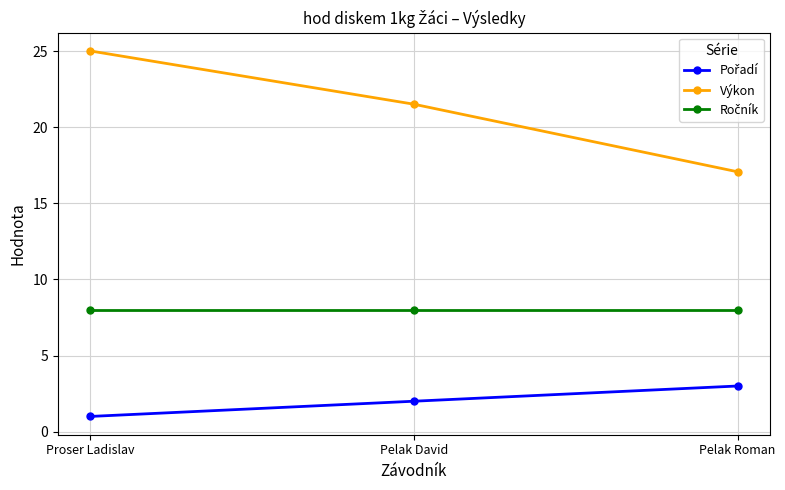

What is the label of the 2nd point from the left?

Pelak David